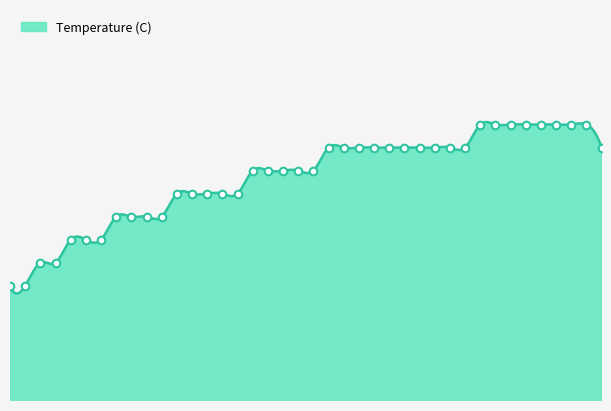

Which has a higher value, 2 or 21?

21